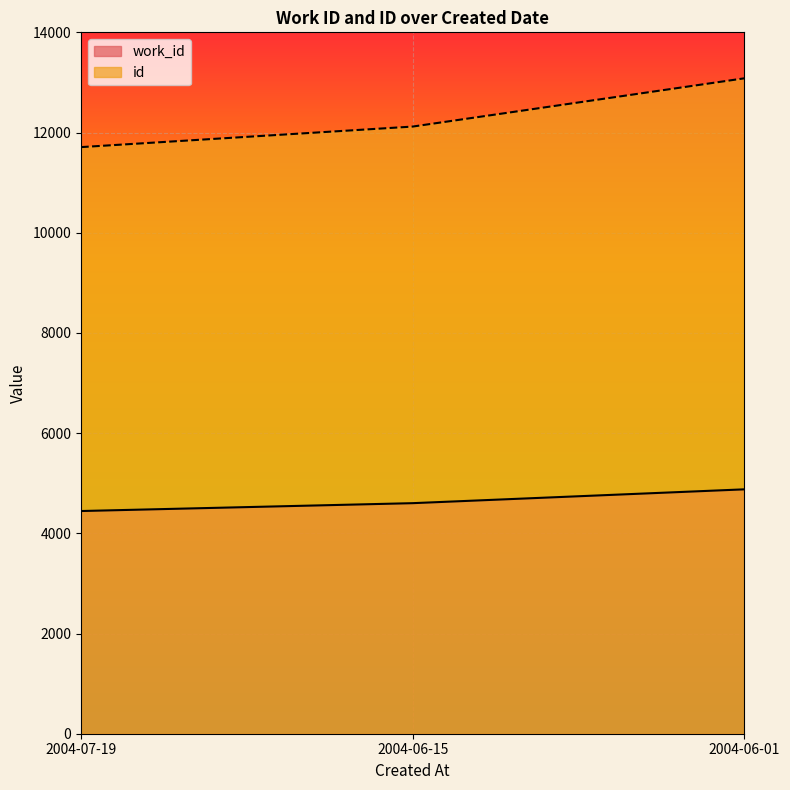

Does the chart display data point markers on the line(s)?

No